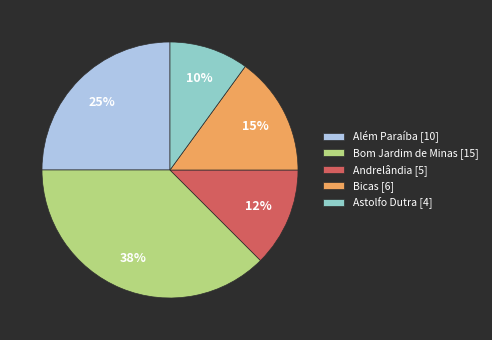

Does Astolfo Dutra represent more than half of the total?

No